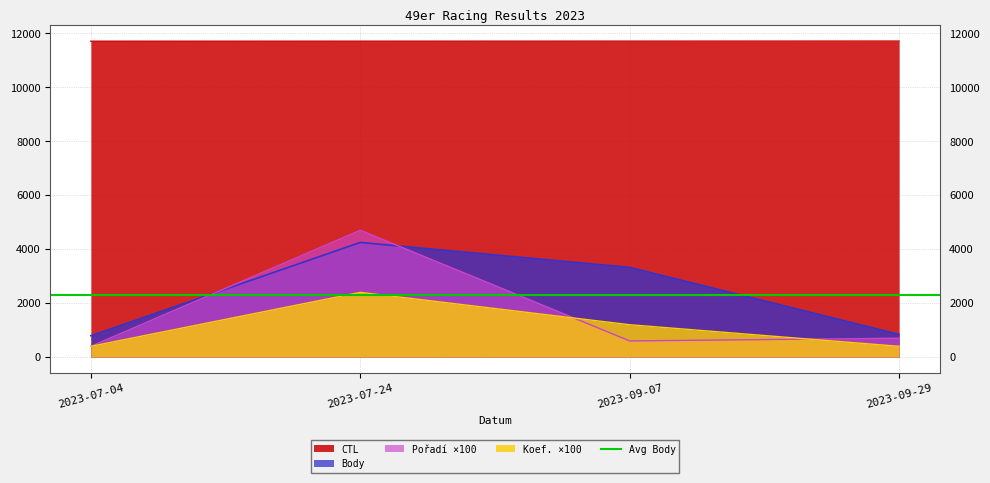

What is the spread (max minus min) of values at 2023-07-24?

9306.8